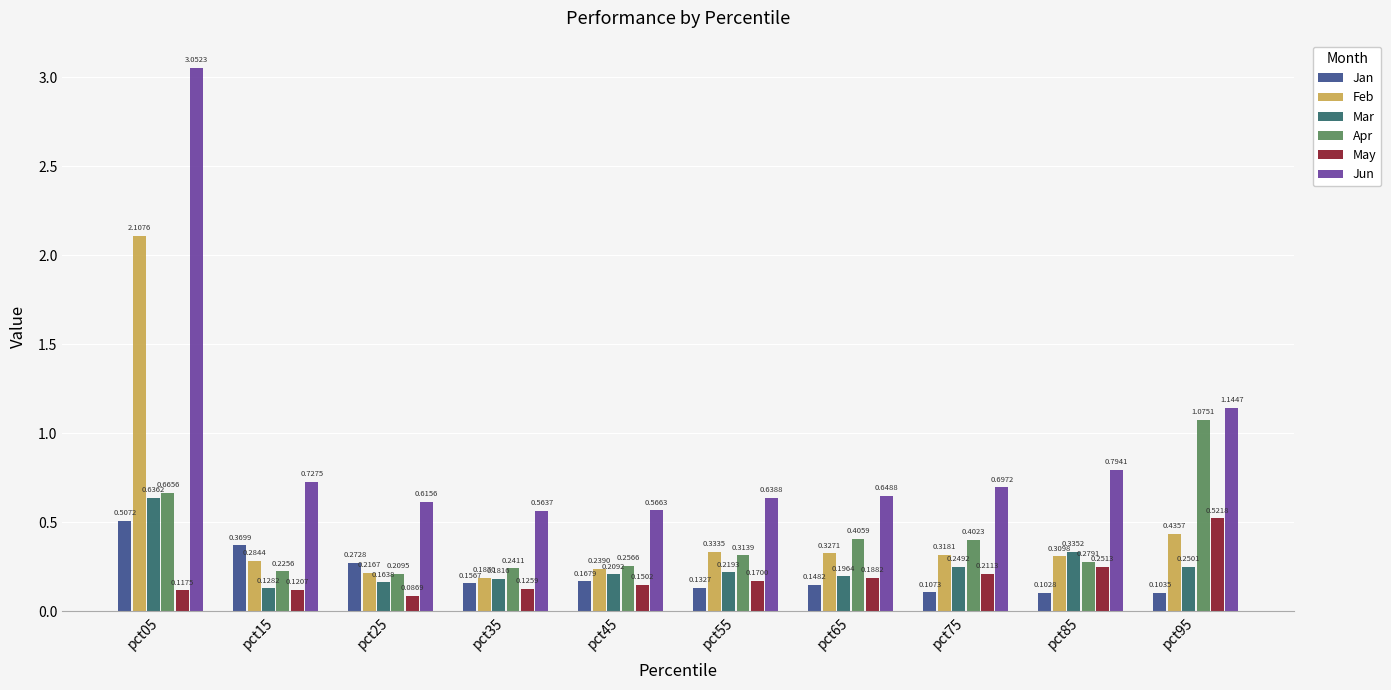

Is the value of Apr at pct45 greater than the value of Mar at pct65?

Yes